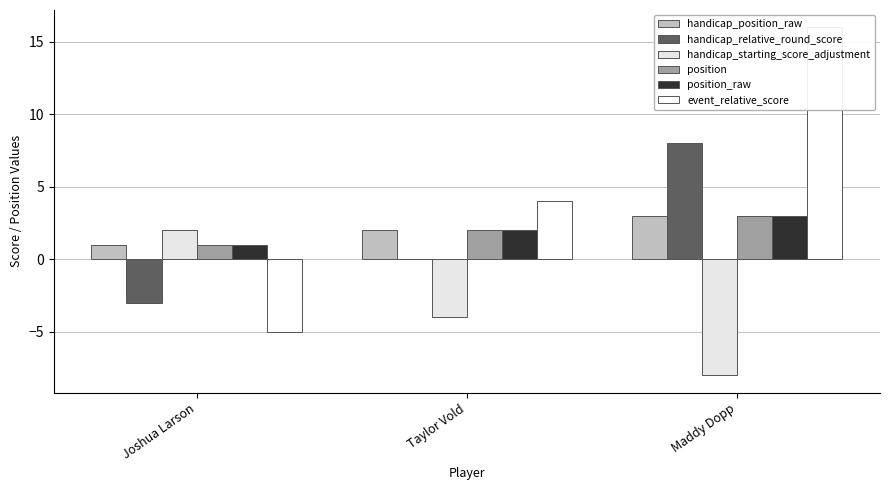

Reading left to right, list all the values displayed in this chart.

handicap_position_raw: 1	2	3
handicap_relative_round_score: -3	0	8
handicap_starting_score_adjustment: 2	-4	-8
position: 1	2	3
position_raw: 1	2	3
event_relative_score: -5	4	16